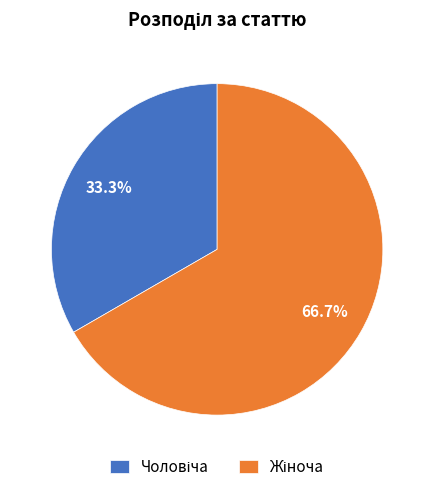

Is there any slice that represents more than half of the pie?

Yes